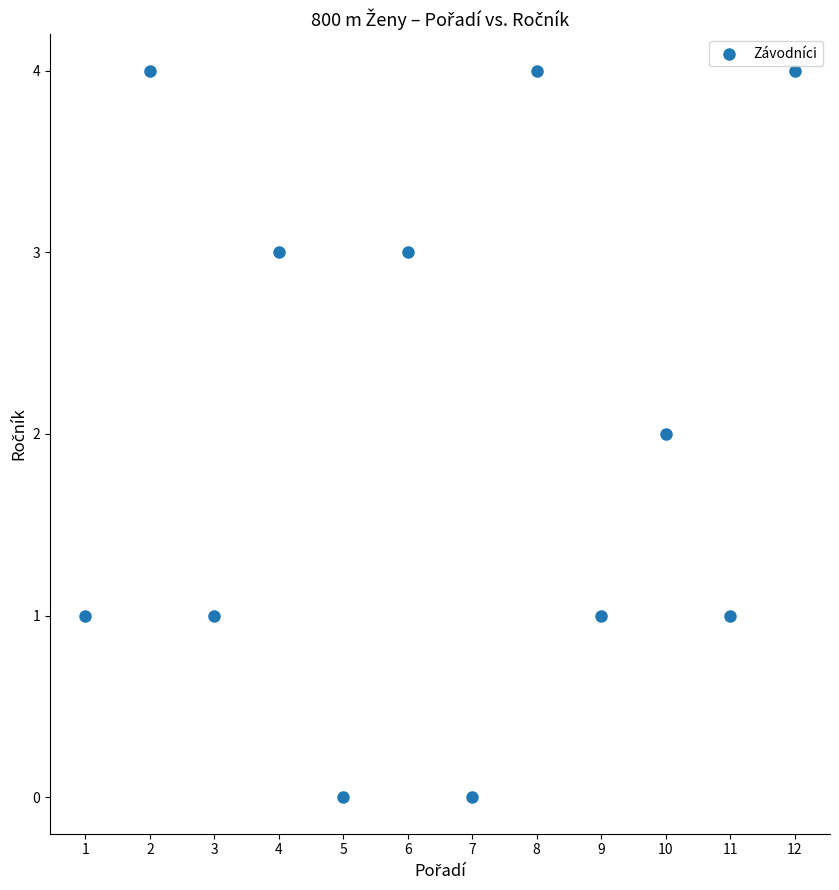

What is the average X value?

6